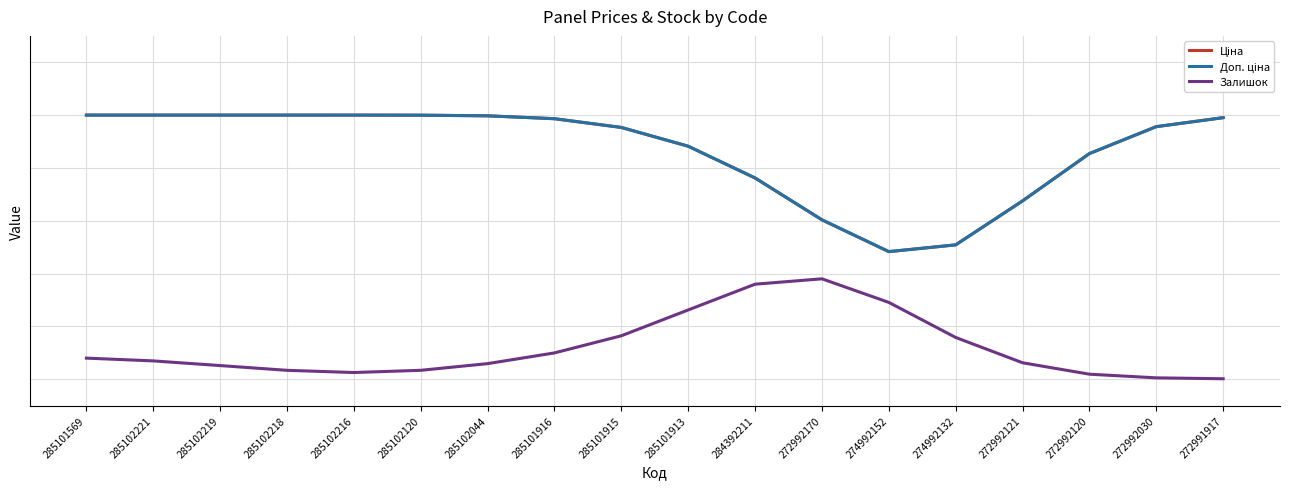

Where is Залишок nearest to the value 0?

272991917